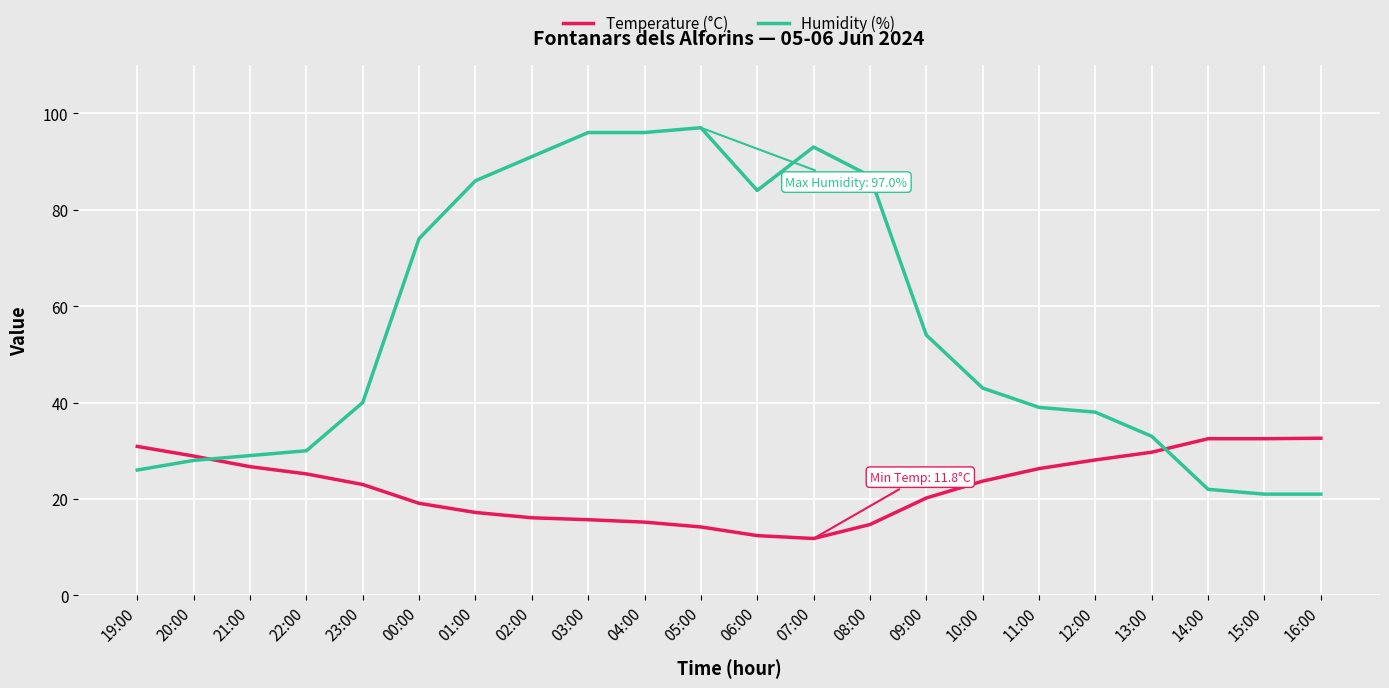

Is the value of Temperature (°C) at 05:00 greater than the value of Humidity (%) at 05:00?

No